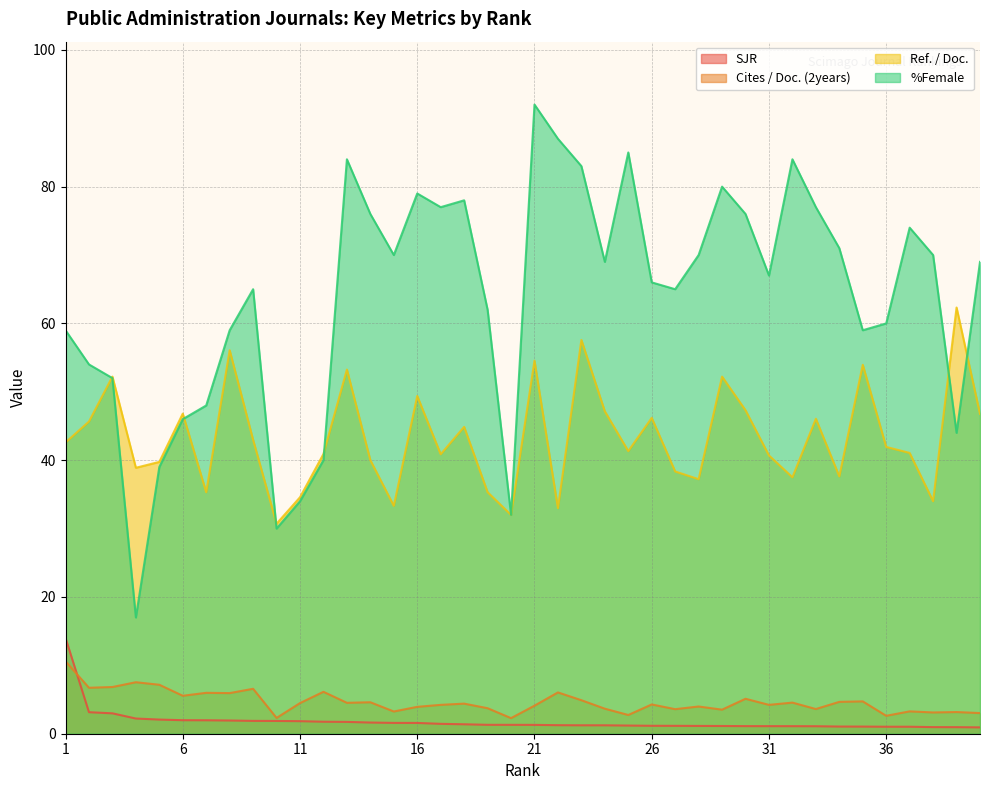

Reading left to right, what are all the values shown in this chart?

SJR: 1=14.0	2=3.1	3=3.0	4=2.2	5=2.1	6=2.0	7=2.0	8=1.9	9=1.9	10=1.9	11=1.8	12=1.8	13=1.7	14=1.6	15=1.6	16=1.6	17=1.4	18=1.4	19=1.3	20=1.3	21=1.3	22=1.2	23=1.2	24=1.2	25=1.2	26=1.2	27=1.2	28=1.1	29=1.1	30=1.1	31=1.1	32=1.1	33=1.1	34=1.0	35=1.0	36=1.0	37=1.0	38=1.0	39=1.0	40=0.9
Cites / Doc. (2years): 1=10.6	2=6.7	3=6.8	4=7.5	5=7.2	6=5.5	7=6.0	8=5.9	9=6.6	10=2.3	11=4.5	12=6.1	13=4.5	14=4.6	15=3.2	16=3.9	17=4.2	18=4.4	19=3.7	20=2.3	21=4.1	22=6.0	23=4.9	24=3.7	25=2.7	26=4.3	27=3.6	28=4.0	29=3.5	30=5.1	31=4.2	32=4.5	33=3.6	34=4.7	35=4.7	36=2.6	37=3.3	38=3.1	39=3.2	40=3.0
Ref. / Doc.: 1=42.6	2=45.6	3=52.2	4=38.9	5=39.8	6=46.8	7=35.3	8=56.1	9=43.0	10=30.7	11=34.6	12=40.9	13=53.2	14=40.0	15=33.3	16=49.4	17=40.9	18=44.9	19=35.3	20=32.0	21=54.5	22=33.0	23=57.6	24=47.1	25=41.3	26=46.2	27=38.4	28=37.2	29=52.2	30=47.3	31=40.7	32=37.5	33=46.1	34=37.6	35=54.0	36=41.9	37=41.1	38=34.0	39=62.3	40=46.8
%Female: 1=59.0	2=54.0	3=52.0	4=17.0	5=39.0	6=46.0	7=48.0	8=59.0	9=65.0	10=30.0	11=34.0	12=40.0	13=84.0	14=76.0	15=70.0	16=79.0	17=77.0	18=78.0	19=62.0	20=32.0	21=92.0	22=87.0	23=83.0	24=69.0	25=85.0	26=66.0	27=65.0	28=70.0	29=80.0	30=76.0	31=67.0	32=84.0	33=77.0	34=71.0	35=59.0	36=60.0	37=74.0	38=70.0	39=44.0	40=69.0